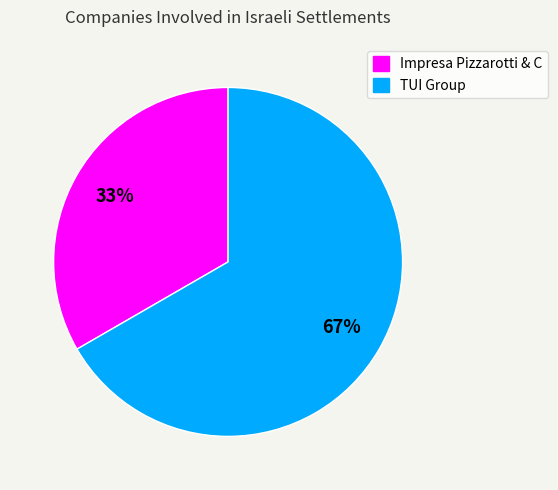

Rank the categories by value from lowest to highest.

Impresa Pizzarotti & C, TUI Group